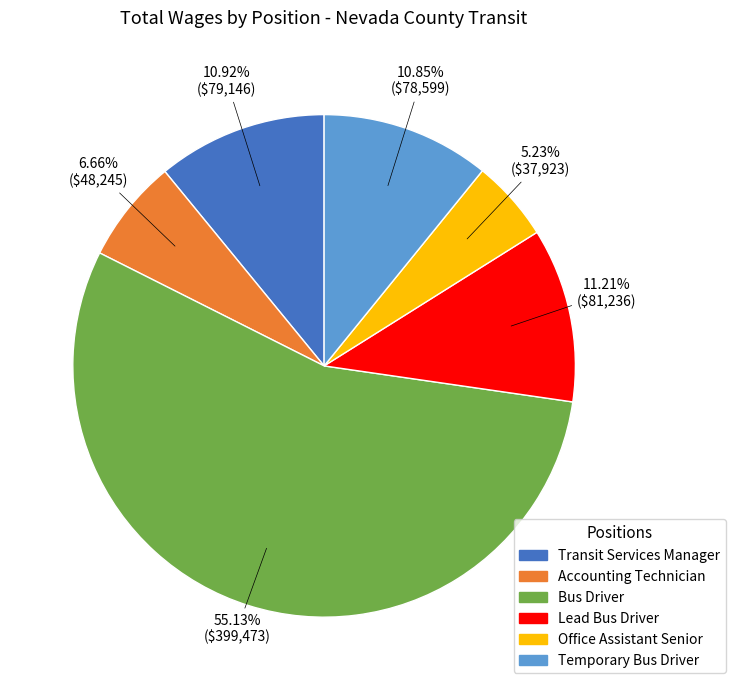

What percentage is NOT represented by Accounting Technician?

93.3%